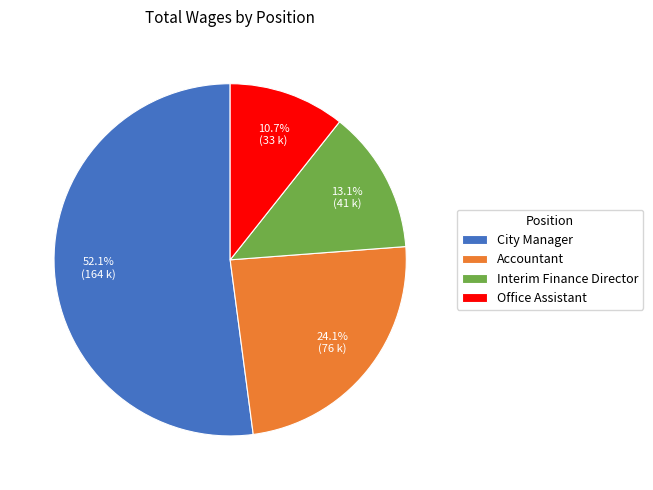

Rank the categories by value from lowest to highest.

Office Assistant, Interim Finance Director, Accountant, City Manager